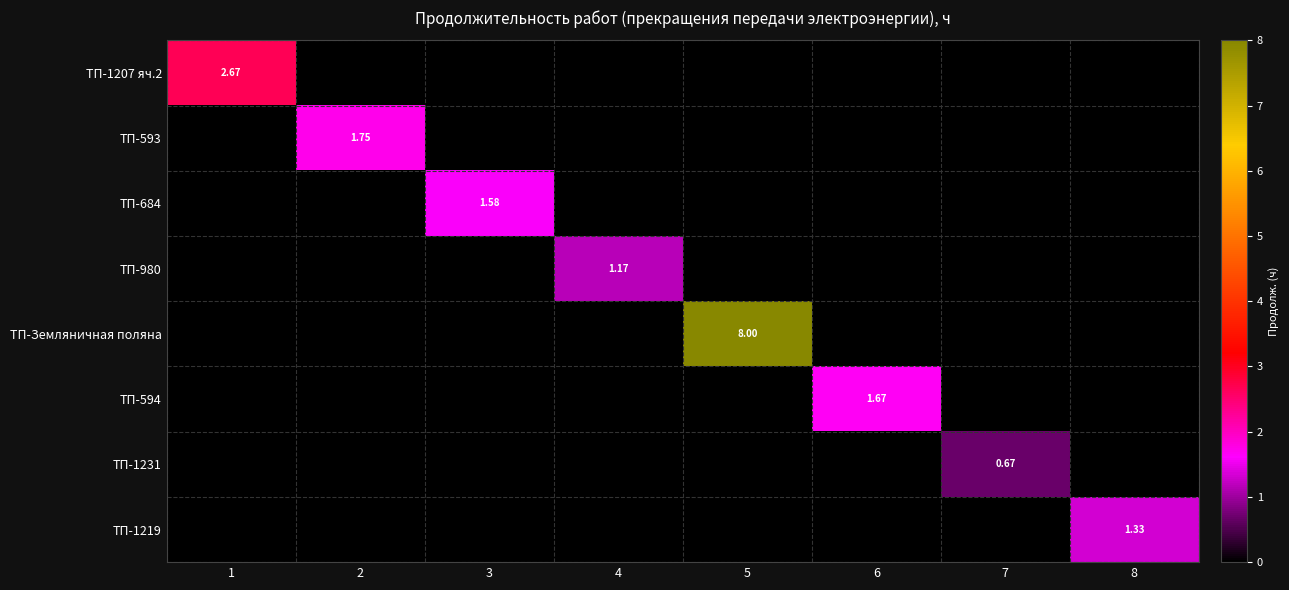

What is the difference between the ТП-593 values at 3 and 2?

1.7